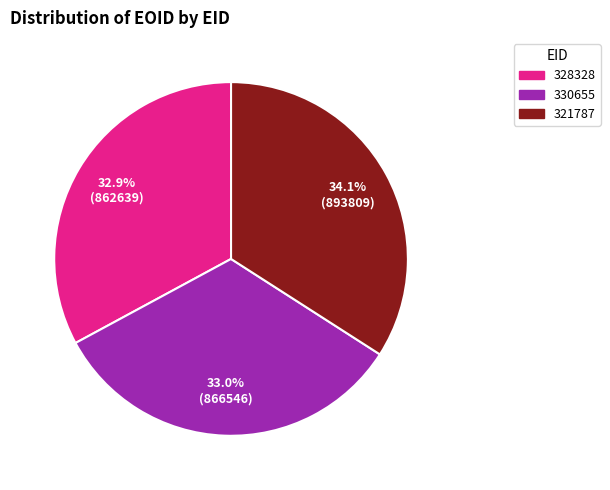

What is the ratio of the value at 330655 to the value at 328328?

1.0